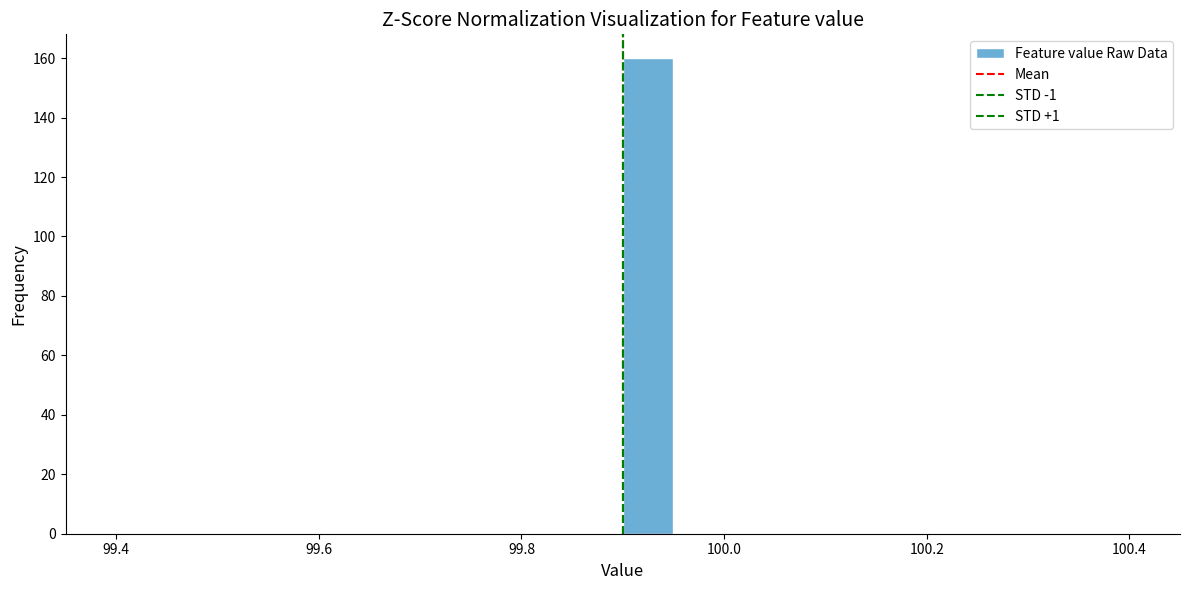

Around what value on the x-axis is the tallest bar? Give the approximate position of its centre, as read against the axis.

99.92